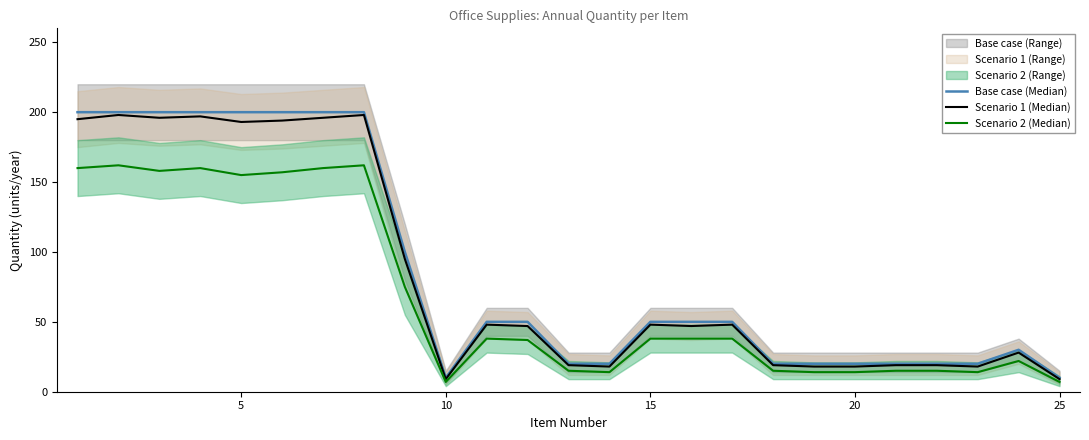

True or false: Base case (Median) and Scenario 1 (Median) cross at least once.

False